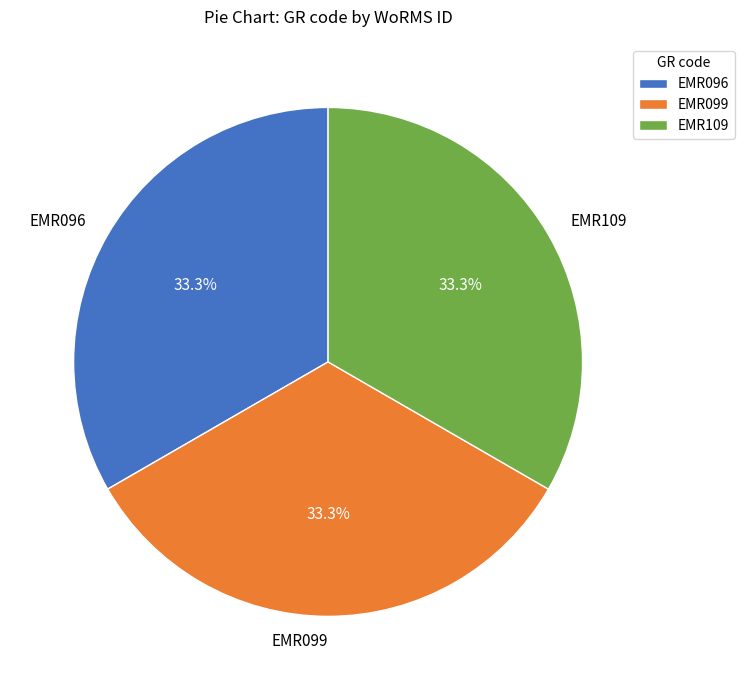

Is EMR099 the majority of the pie?

No